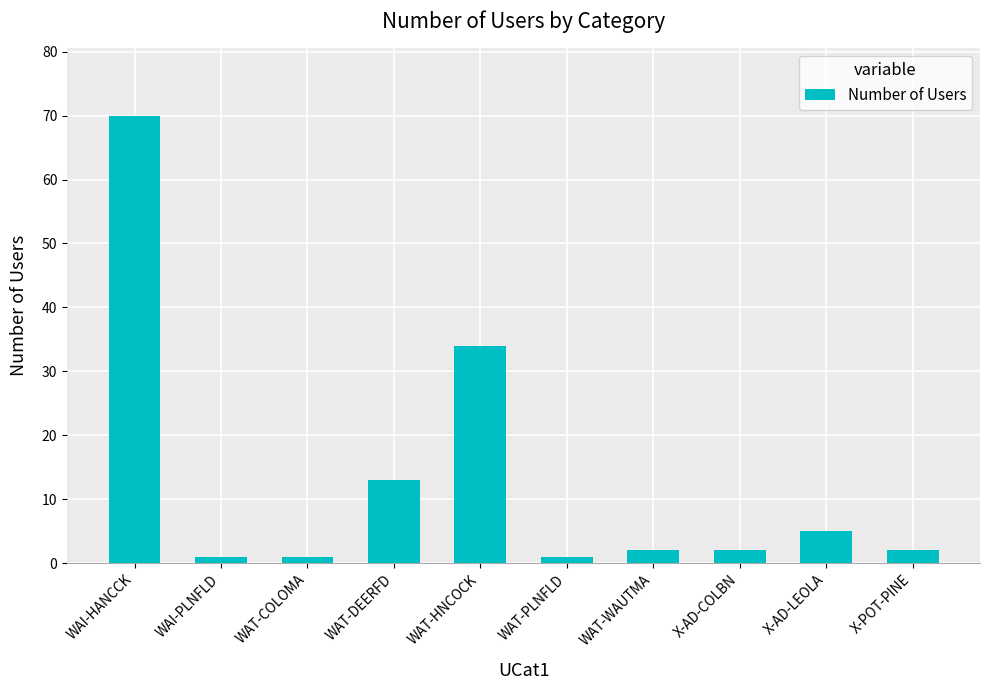

What is the minimum value shown in the chart?

1